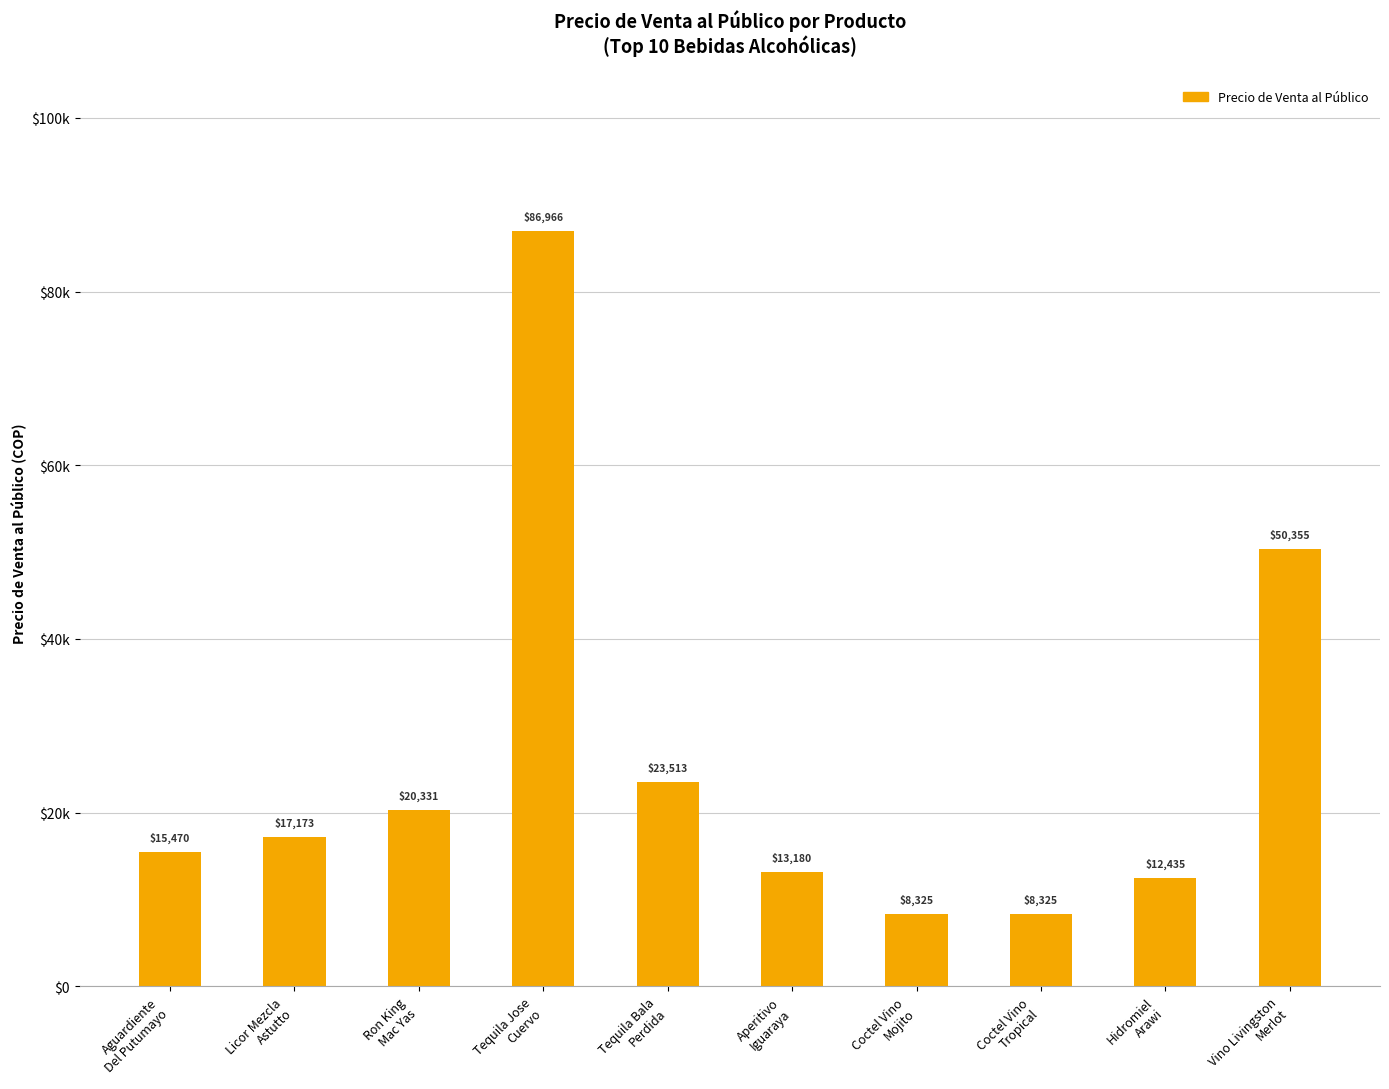

What is the value of the 5th bar from the left?

23513